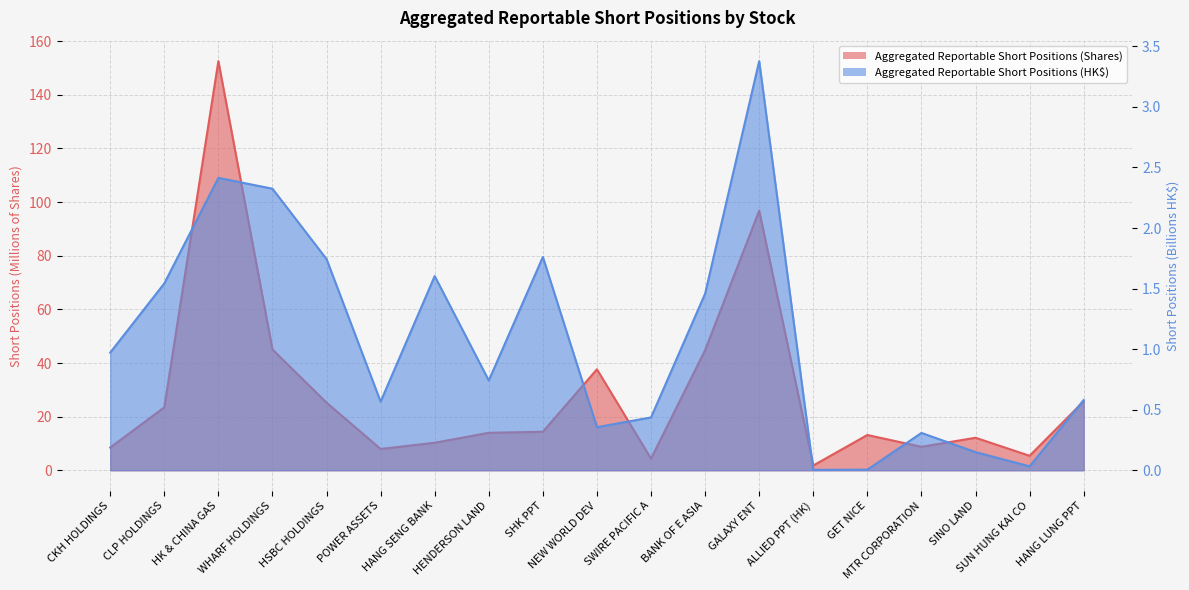

What is the difference between the maximum and minimum values in the Aggregated Reportable Short Positions (Shares) series?

150.8